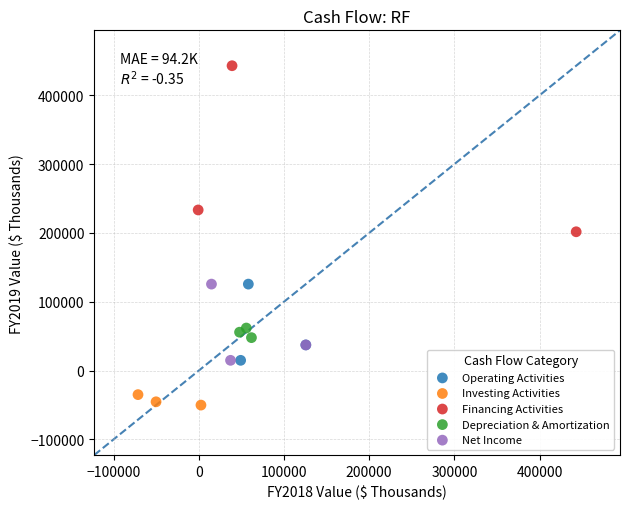

Which series contains the highest Y value?

Financing Activities